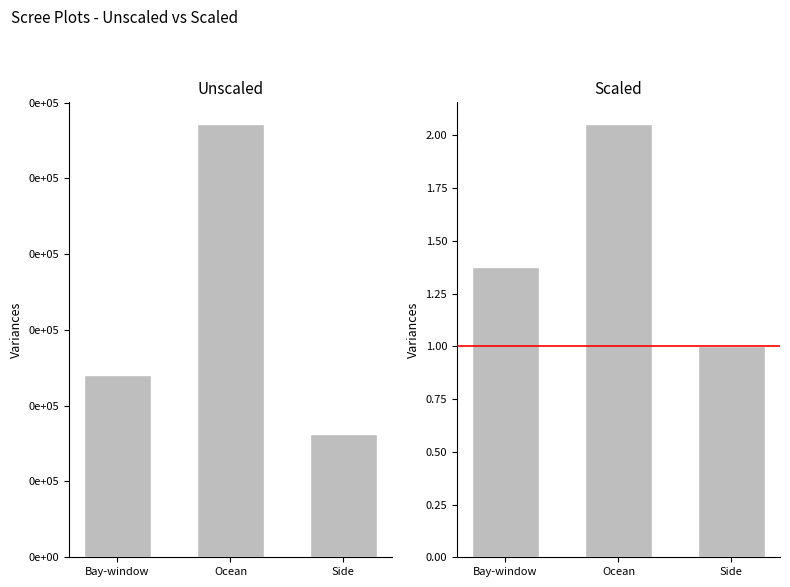

True or false: Total Revenue has a value of 11435.4 at Ocean.

True